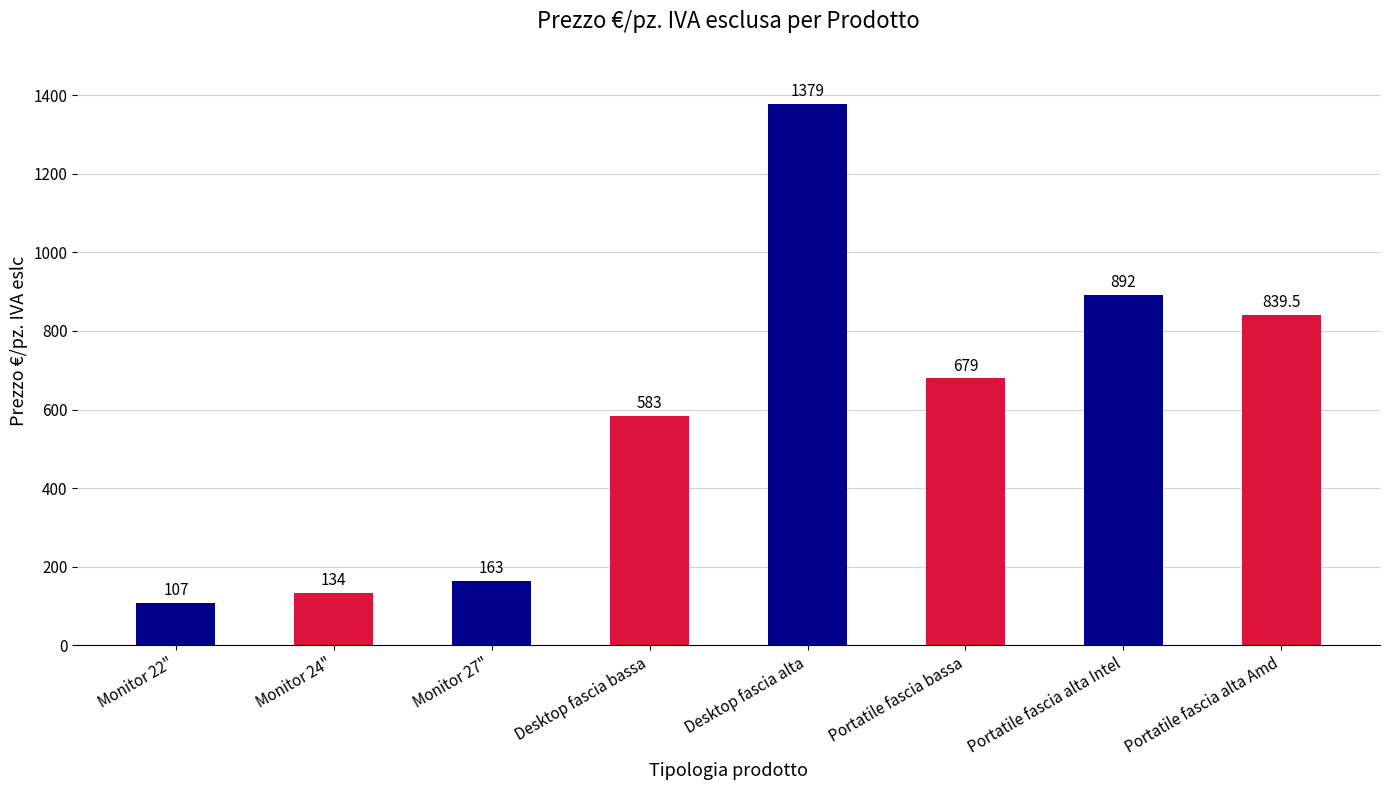

What is the difference between the maximum and minimum values?

1272.0